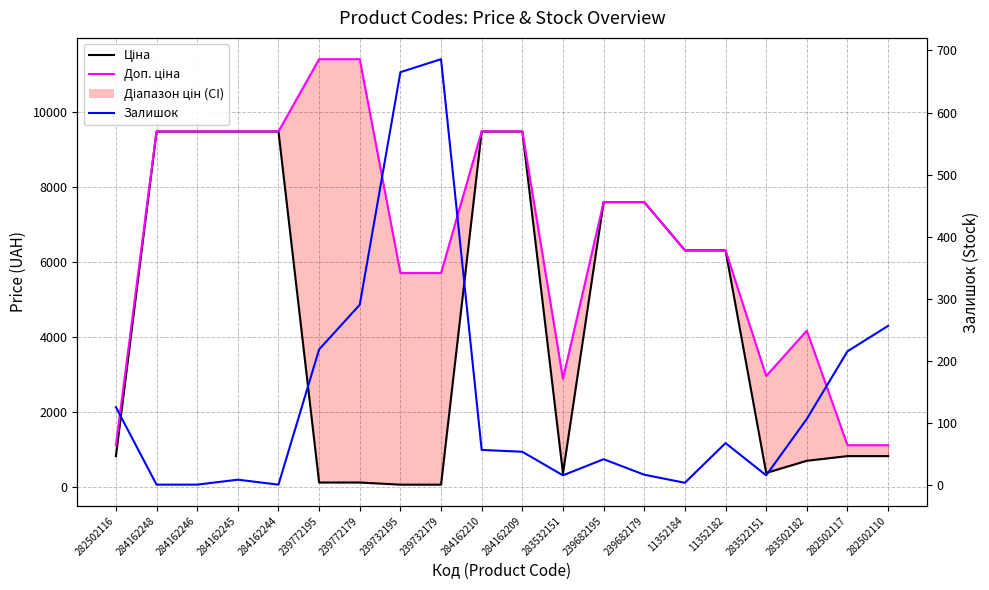

In Залишок, how many points are lower than both neighbors (excluding endpoints)?

4